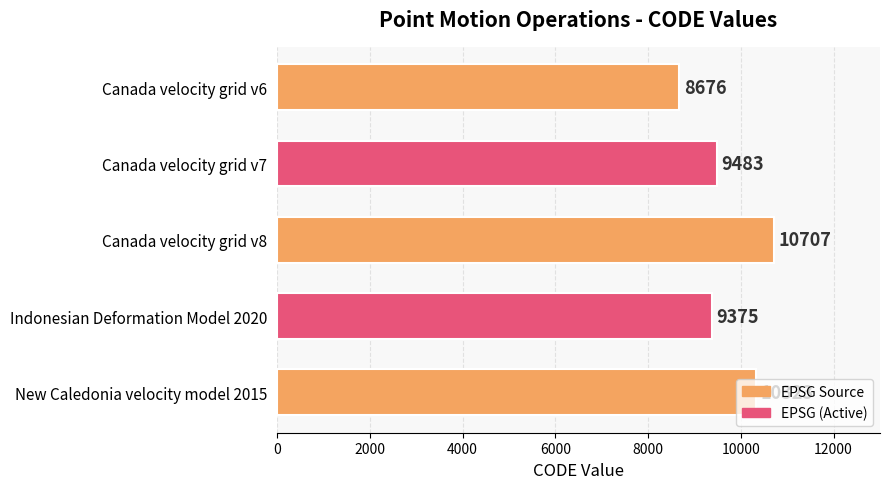

What is the value of the 3rd bar from the top?

10707